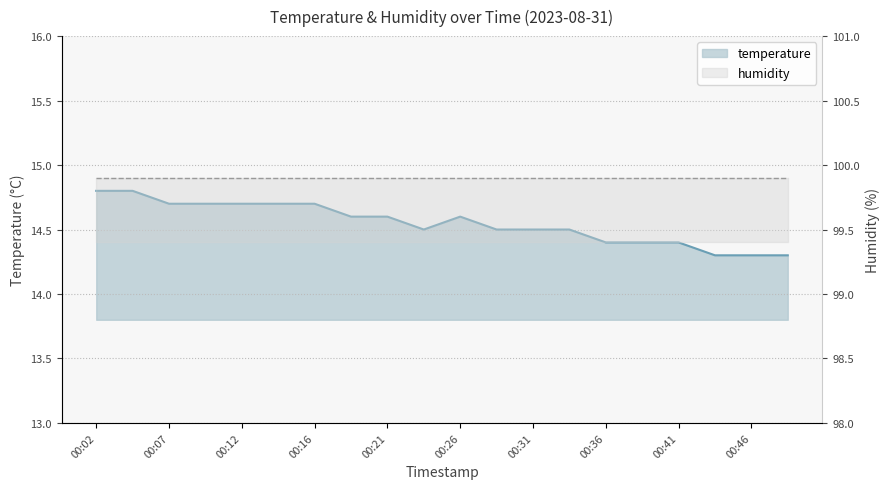

What is the maximum value shown in the chart?

14.8